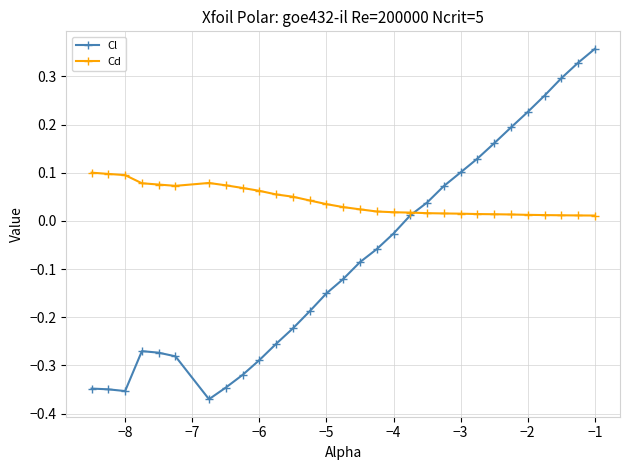

Is this an area chart (filled region under the line)?

No